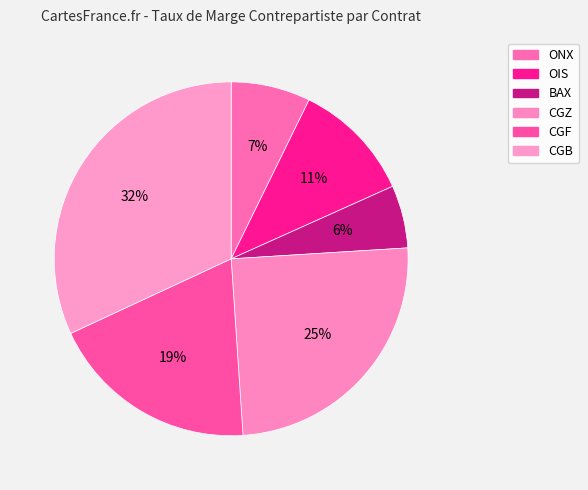

What percentage is the ONX slice, to the nearest percent?

7%